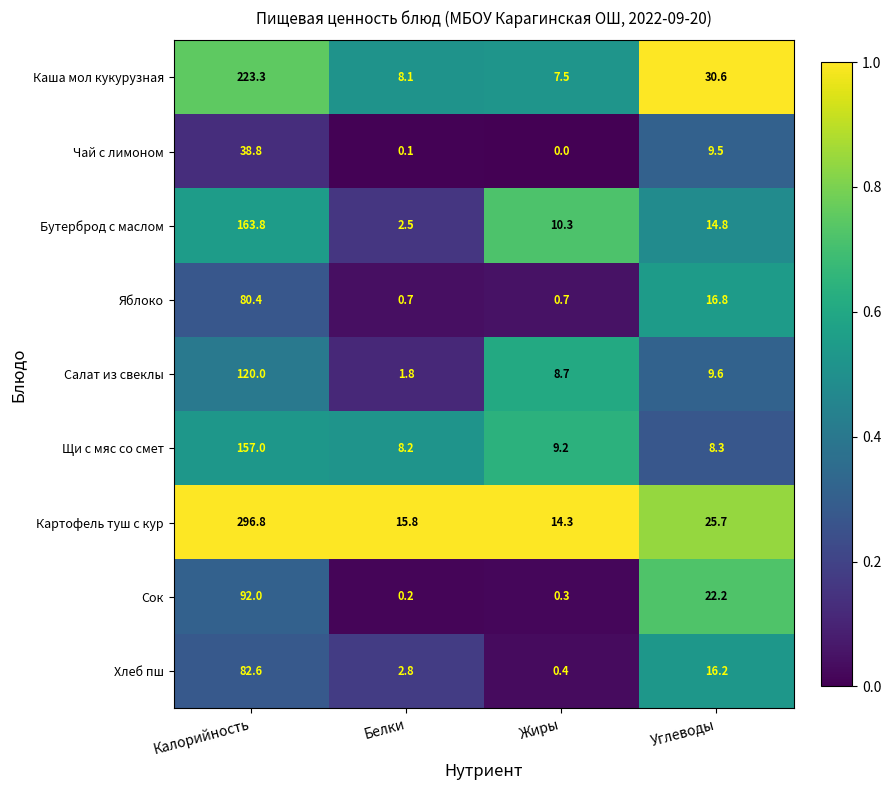

Count the number of data series in this chart.

9